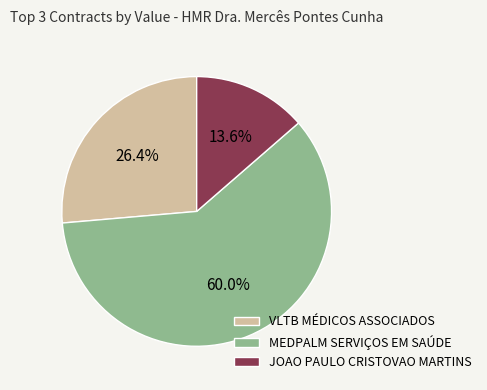

What portion of the pie excludes JOAO PAULO CRISTOVAO MARTINS?

86.4%